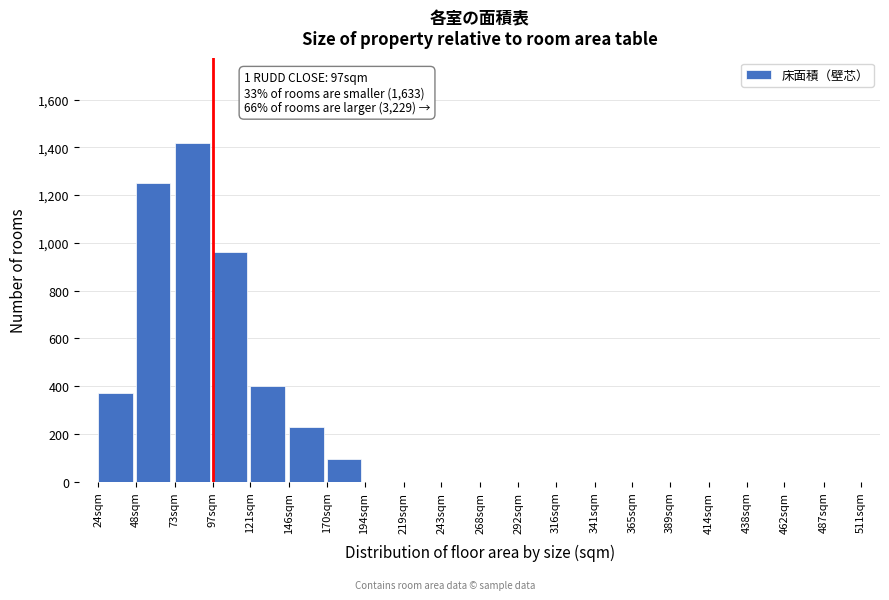

Reading right to left, extract all data points from this chart.

487sqm=0	462sqm=0	438sqm=0	414sqm=0	389sqm=0	365sqm=0	341sqm=0	316sqm=0	292sqm=0	268sqm=0	243sqm=0	219sqm=0	194sqm=0	170sqm=95	146sqm=230	121sqm=400	97sqm=960	73sqm=1420	48sqm=1250	24sqm=370